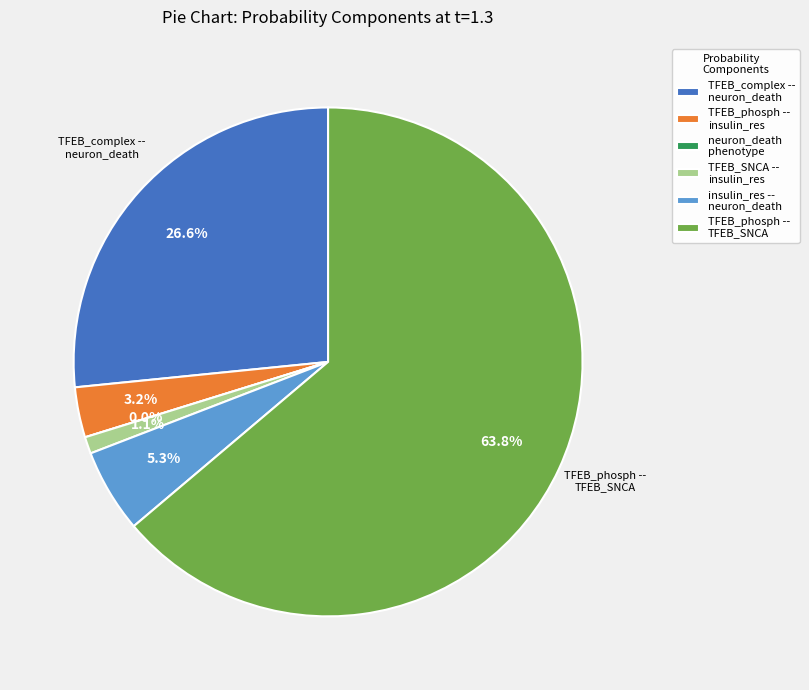

Rank the categories by value from lowest to highest.

Prob[neuron_death_phenotype], Prob[TFEB_SNCA_complex -- insulin_resistence], Prob[TFEB_phosphorylated -- insulin_resistence], Prob[insulin_resistence -- neuron_death_phenotype], Prob[TFEB_complex -- neuron_death_phenotype], Prob[TFEB_phosphorylated -- TFEB_SNCA_complex]